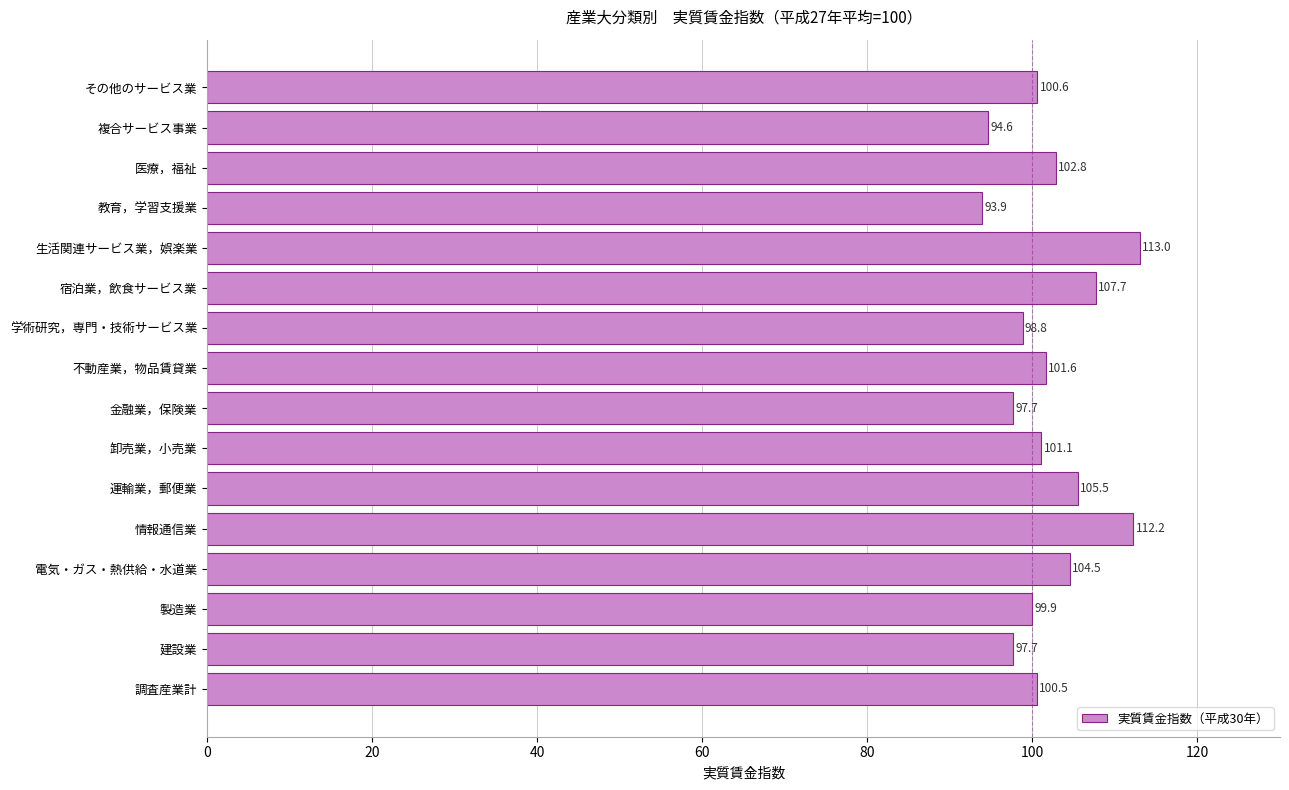

The chart shows a value of 129.4 at 複合サービス事業. True or false?

False